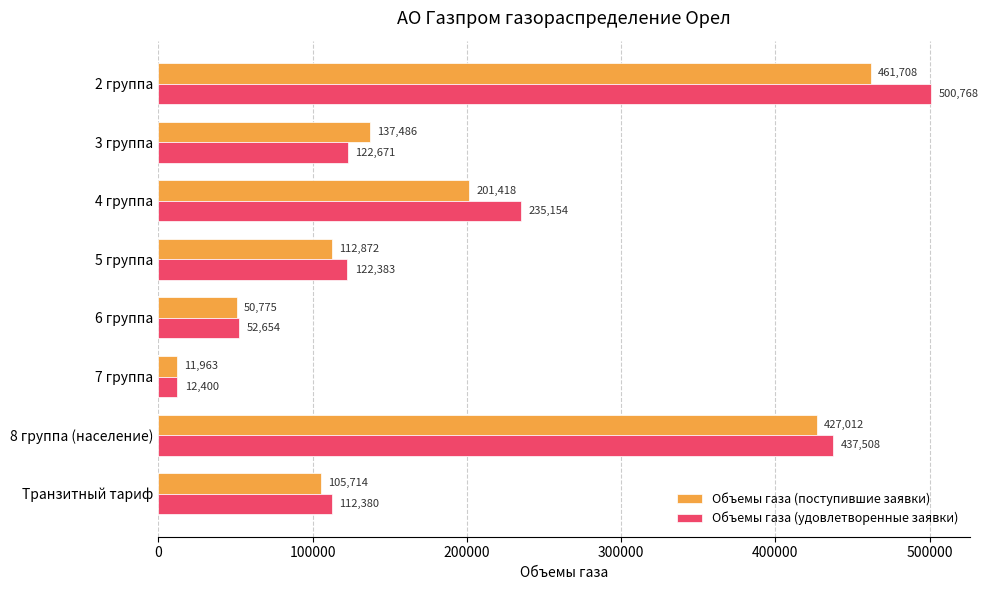

Is it true that Объемы газа (удовлетворенные заявки) equals 12400.1 at 7 группа?

True